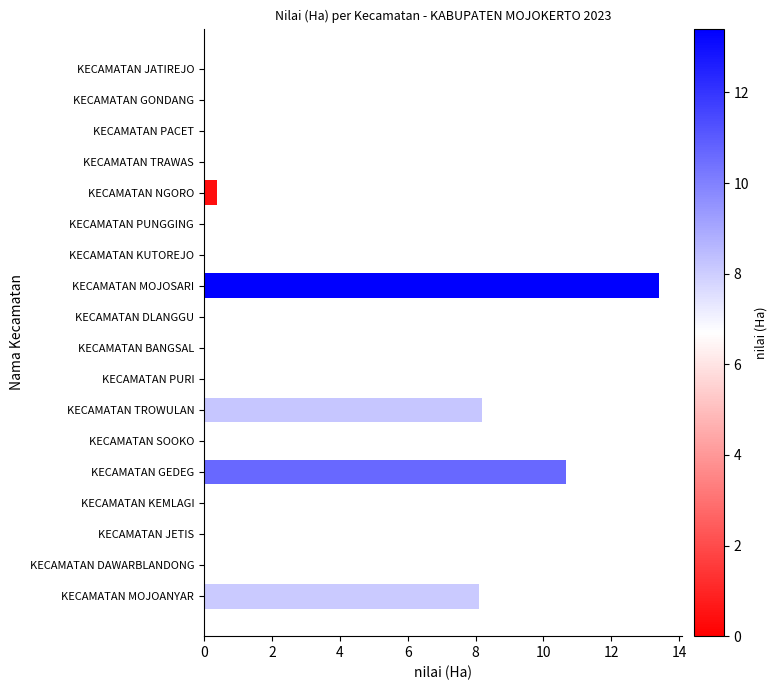

The value at KECAMATAN GEDEG is 10.7. True or false?

True